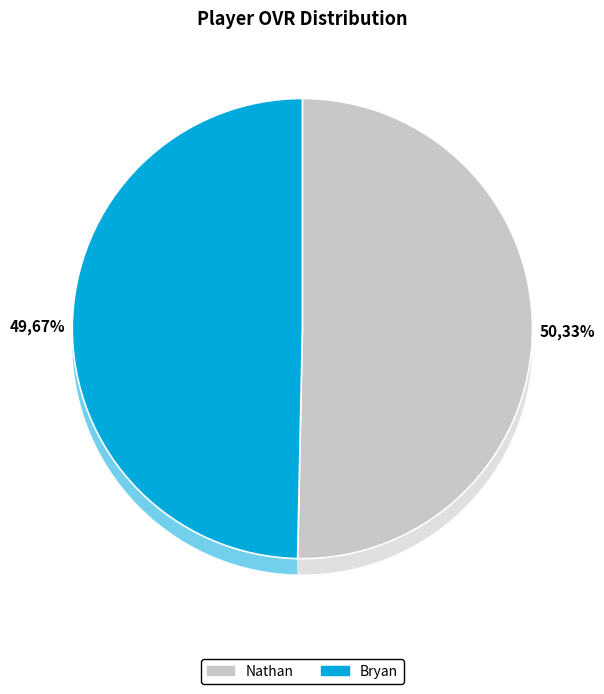

Which slice is the largest?

Nathan